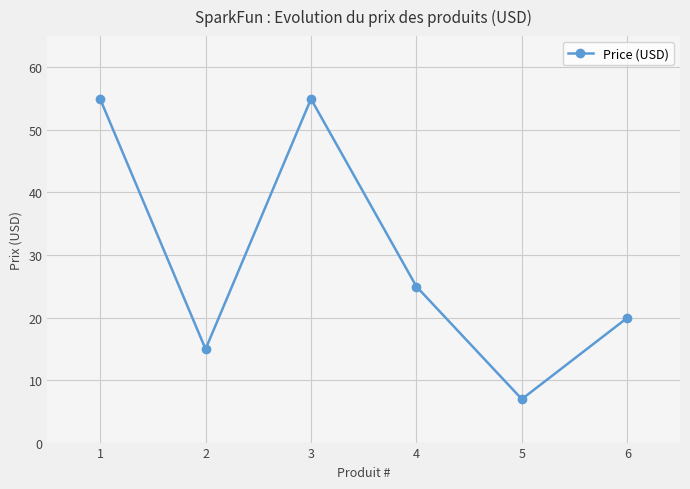

How many data points are less than 24?

3